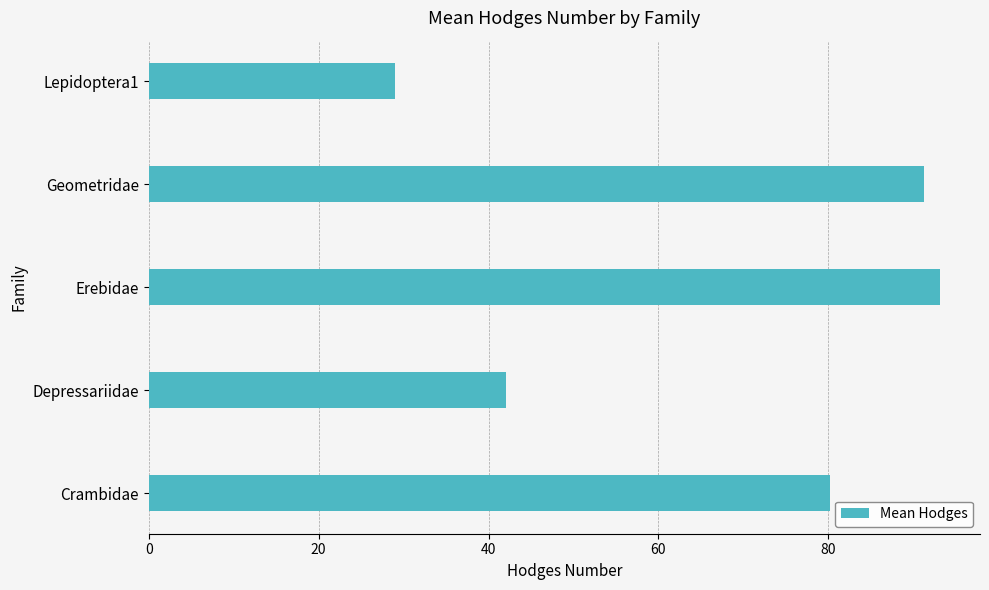

Rank the categories by value from highest to lowest.

Erebidae, Geometridae, Crambidae, Depressariidae, Lepidoptera1